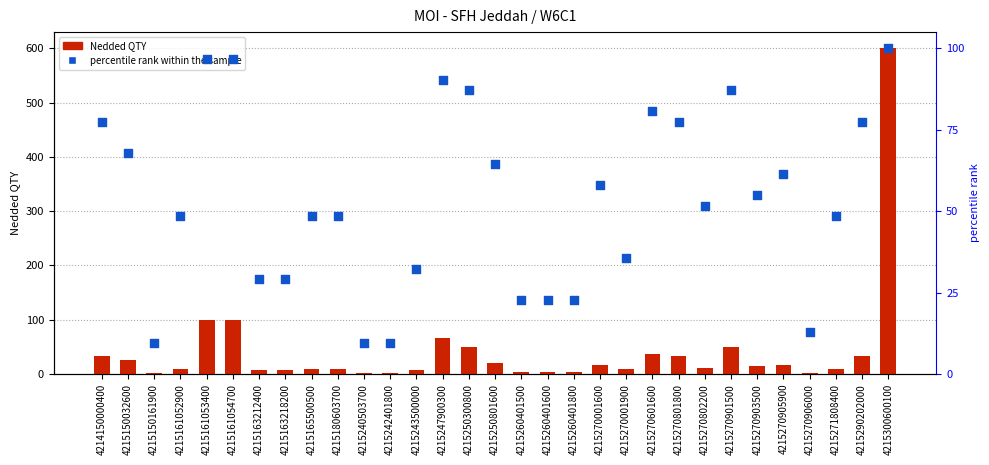

At how many categories does at least one series exceed 174?

1